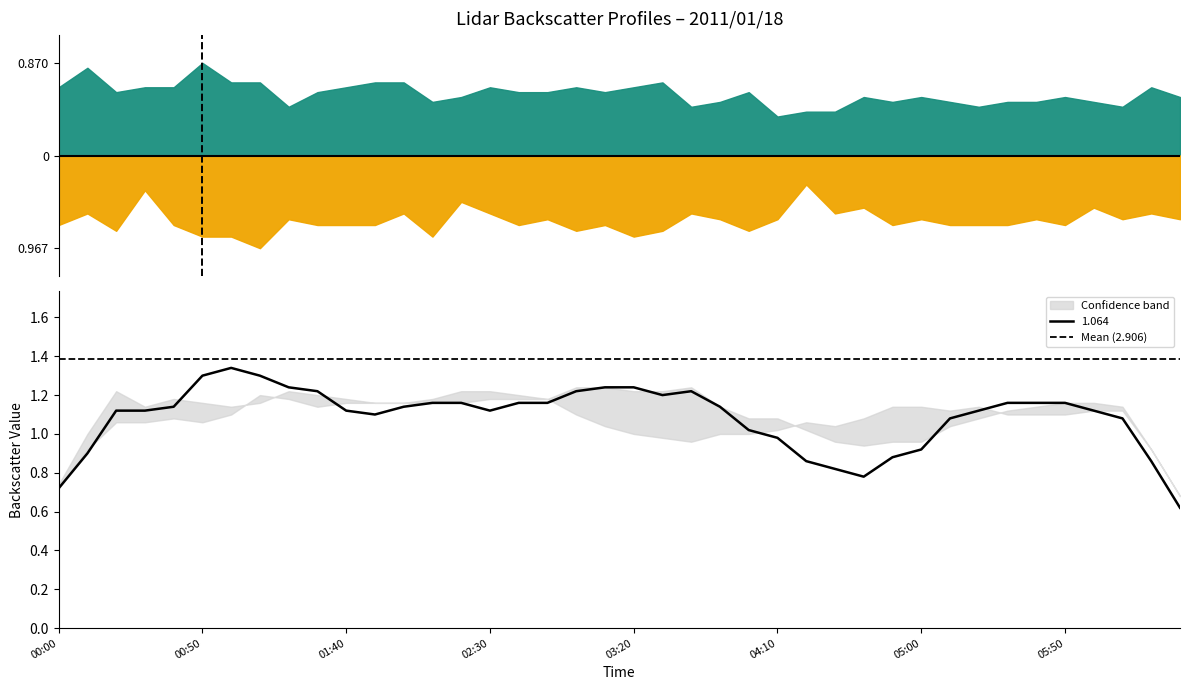

What is the sum of all 1.064 values?

43.4